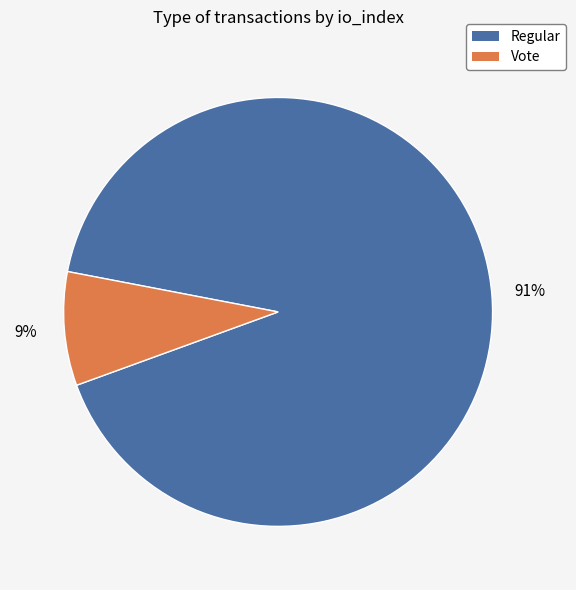

The Vote slice represents 1% of the pie. True or false?

False